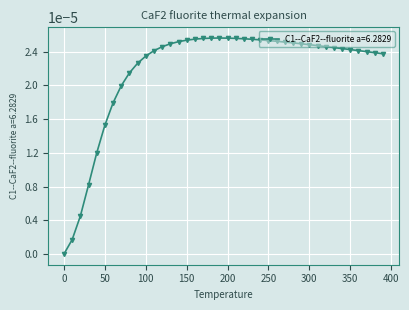

True or false: there are more than 0 points higher than both neighbors.

True